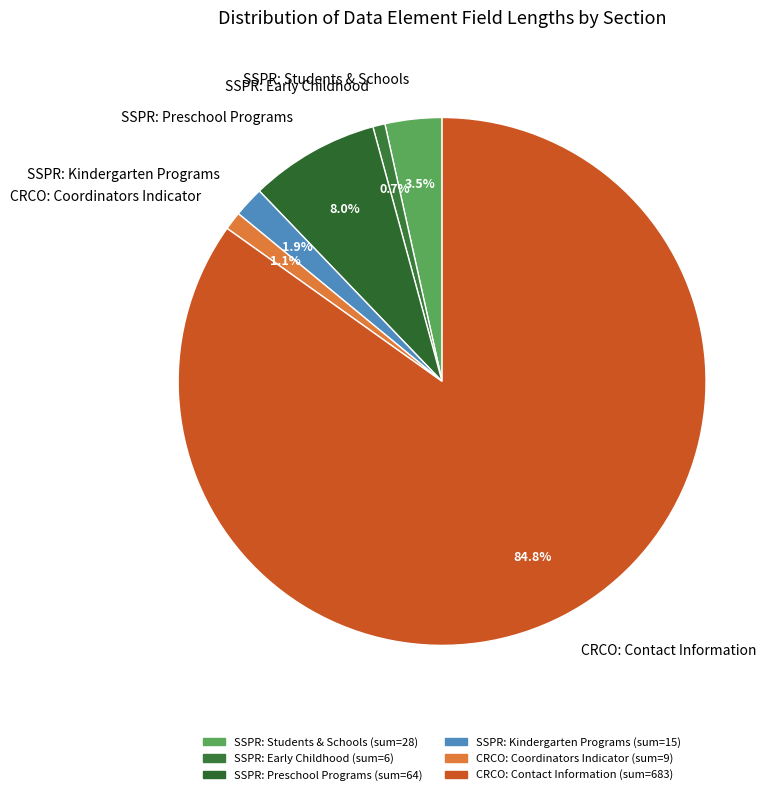

How many segments does this pie chart have?

6